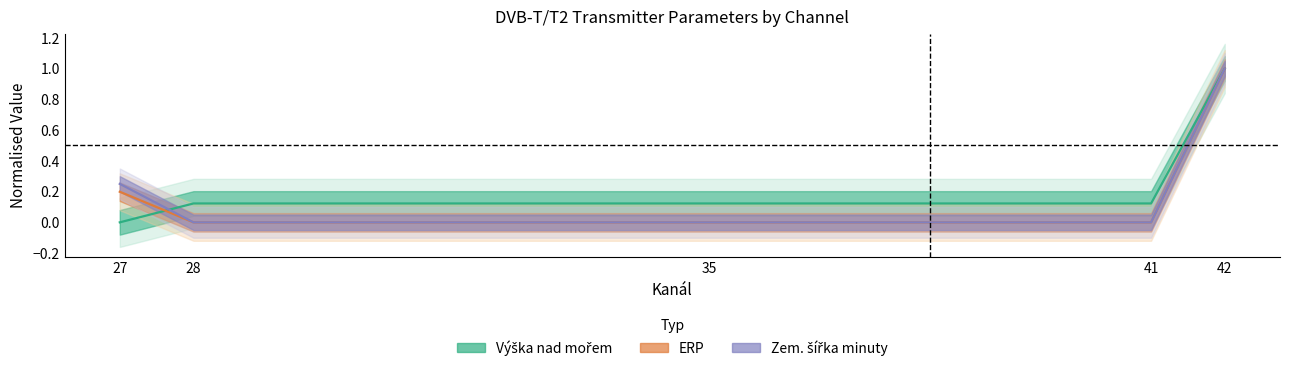

Which series has the largest range (max minus min)?

Výška nad mořem